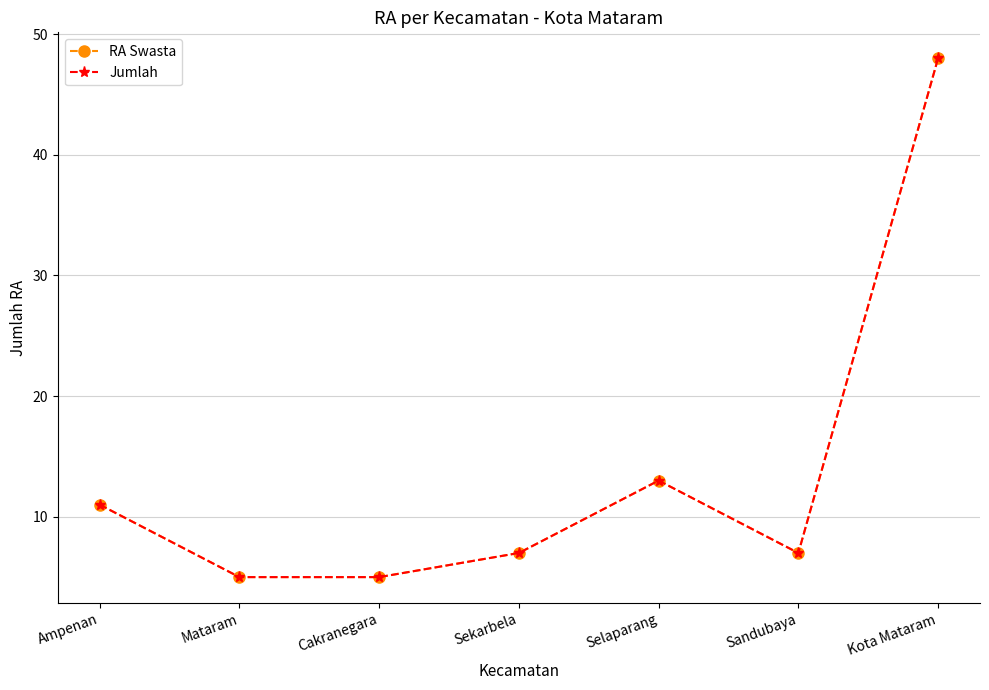

Does the chart display data point markers on the line(s)?

Yes